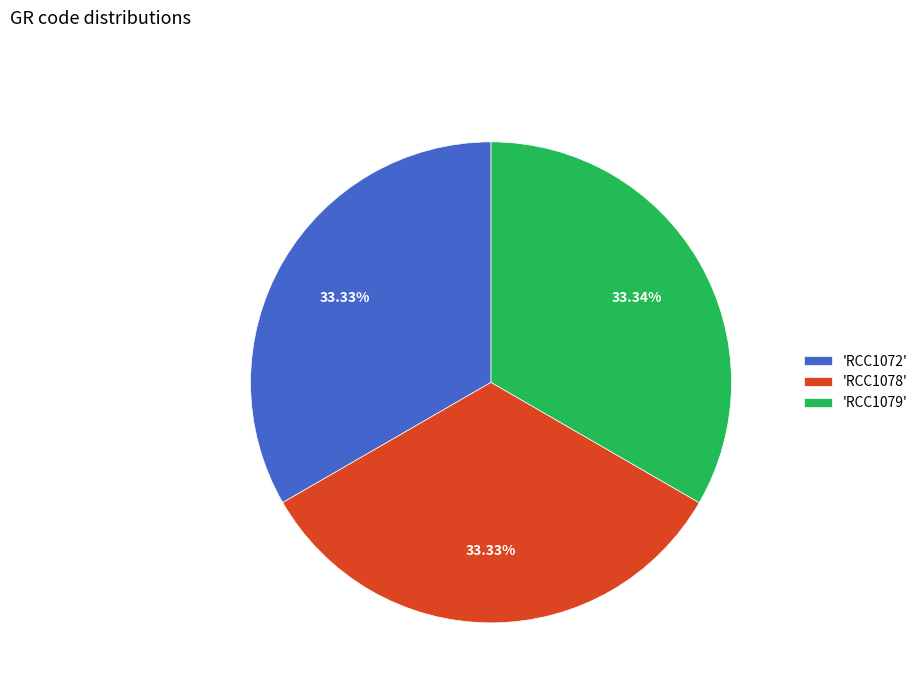

Count the number of slices in the pie.

3